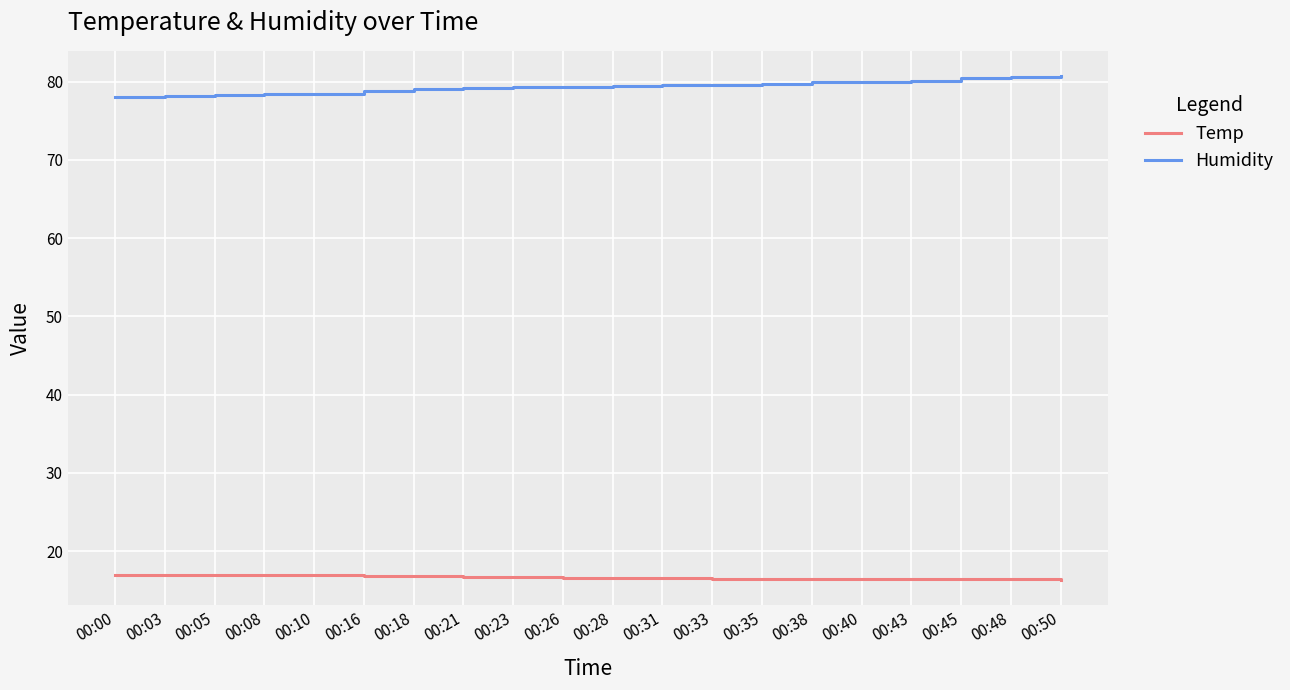

Rank the series by their average value, from highest to lowest.

Humidity, Temp